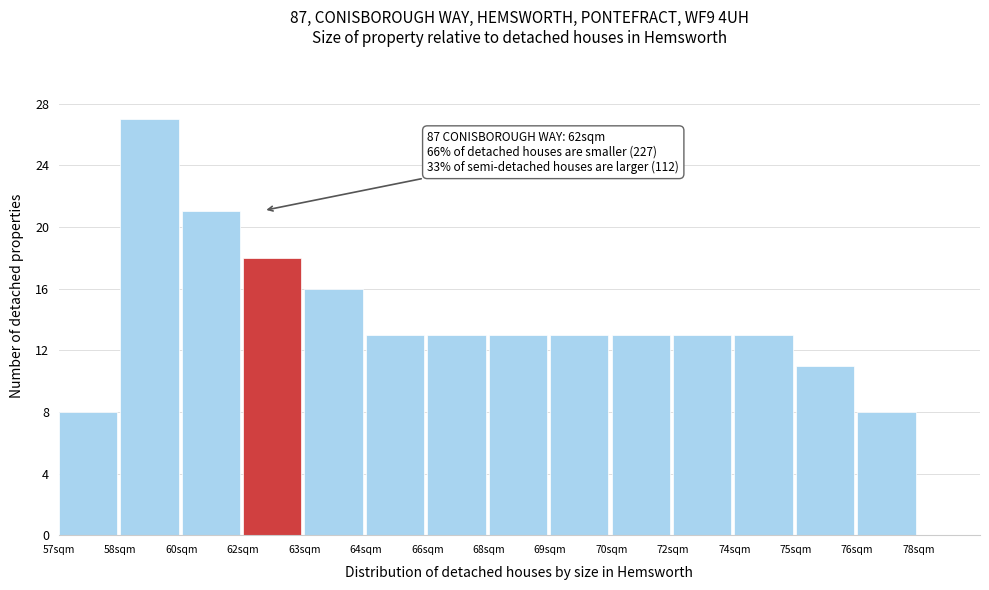

Reading right to left, list all the values displayed in this chart.

78sqm=0	76sqm=8	75sqm=11	74sqm=13	72sqm=13	70sqm=13	69sqm=13	68sqm=13	66sqm=13	64sqm=13	63sqm=16	62sqm=18	60sqm=21	58sqm=27	57sqm=8